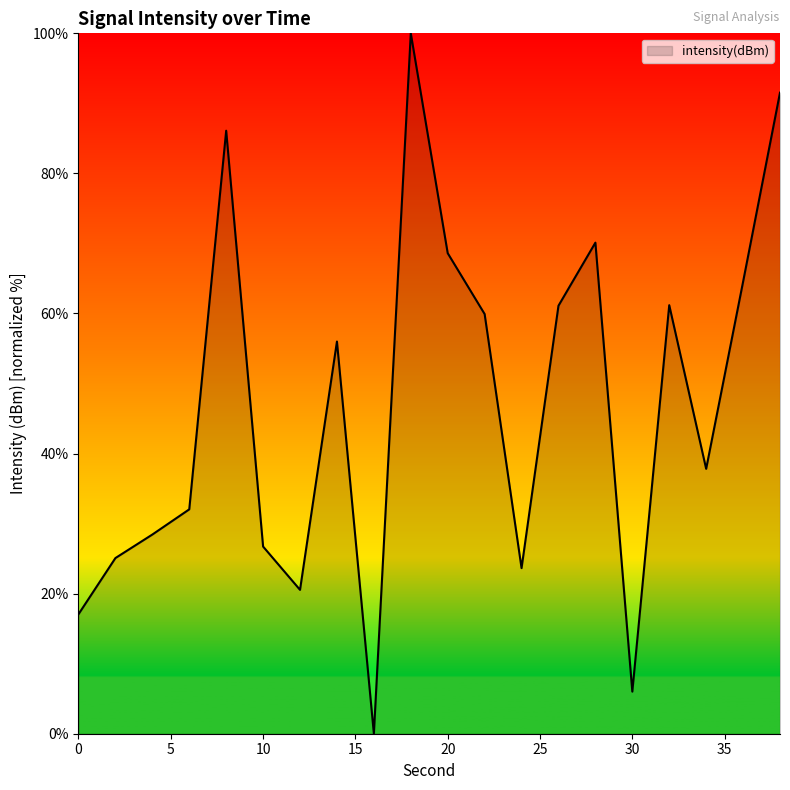

What is the difference between the maximum and minimum values?

100.0